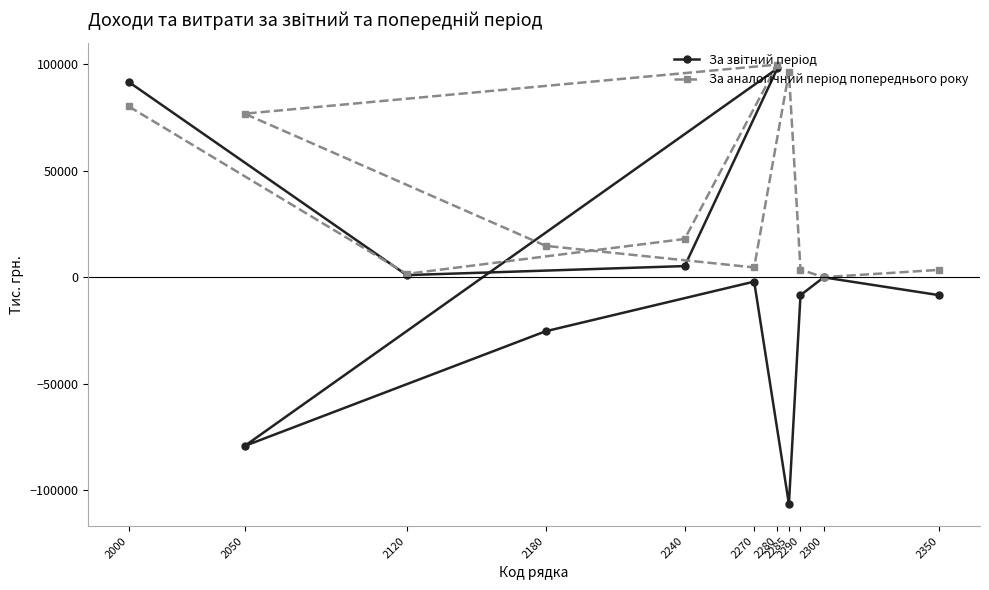

What are all the series names shown in the legend?

За звітний період, За аналогічний період попереднього року